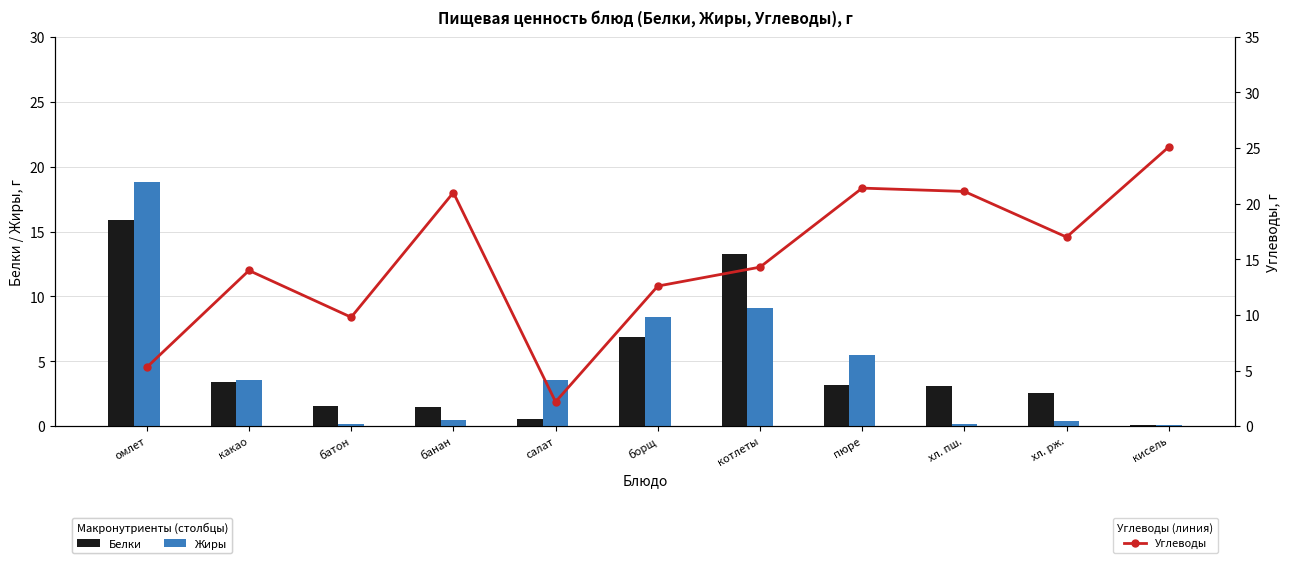

What is the label of the 10th bar from the left?

хл. рж.